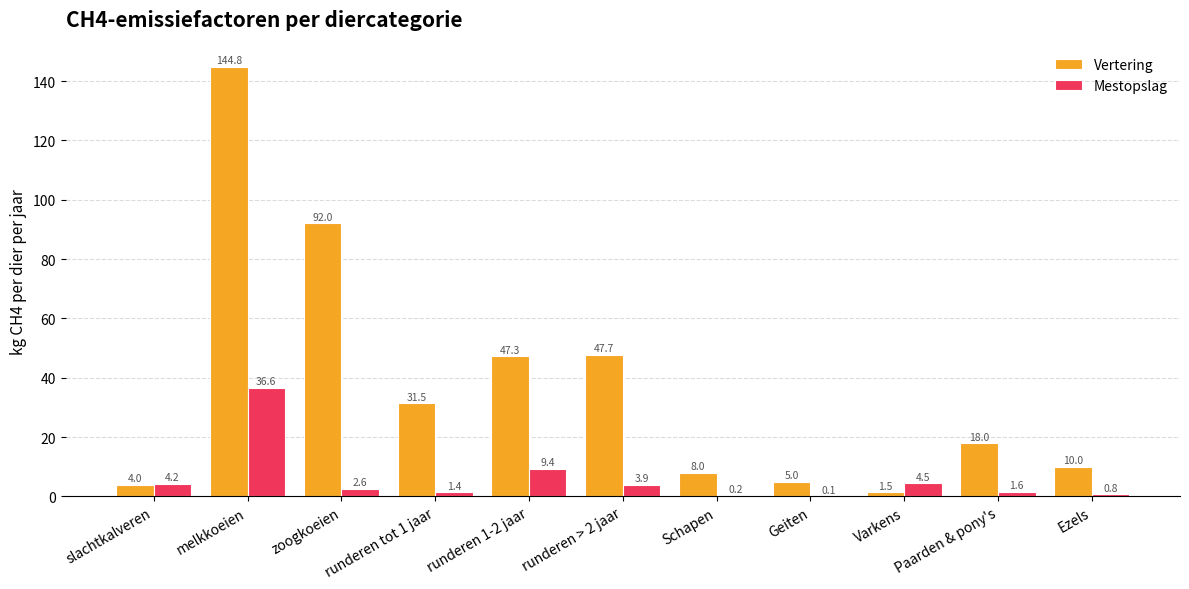

The Mestopslag series shows 36.6 at melkkoeien. True or false?

True